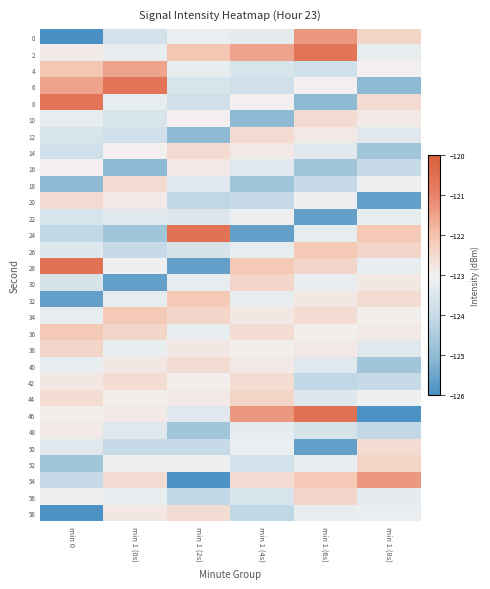

Which label corresponds to the largest value in the chart?

min 1 (2s)